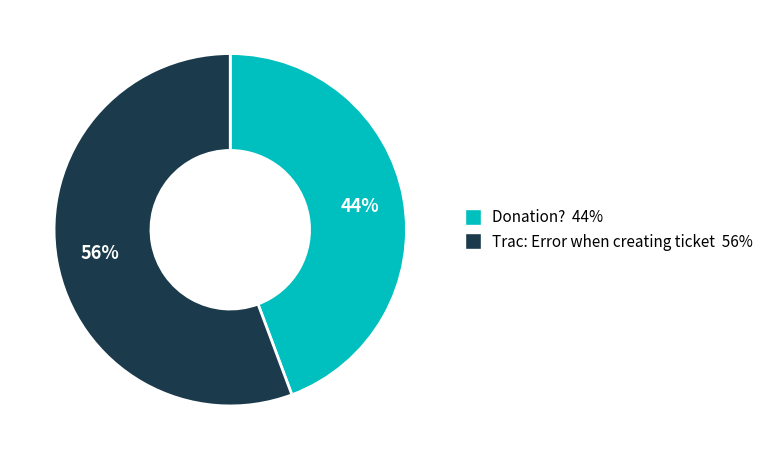

Is Donation? the majority of the pie?

No